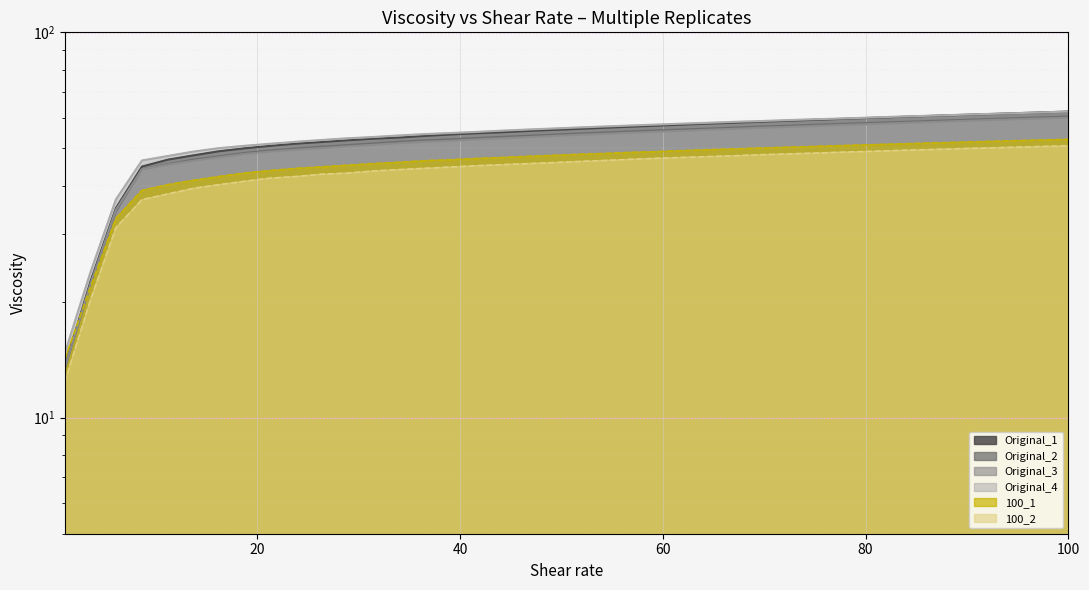

How many lines are shown in the chart?

6